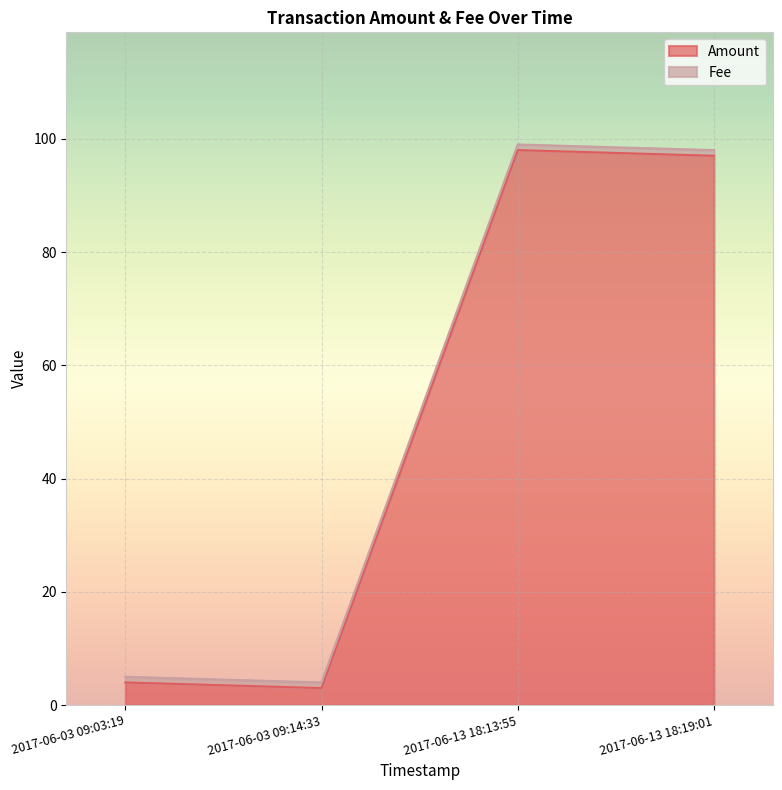

What is the highest value of the Amount series?

98